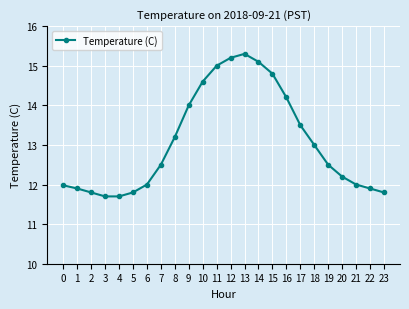

What value does the data have at 21?

12.0